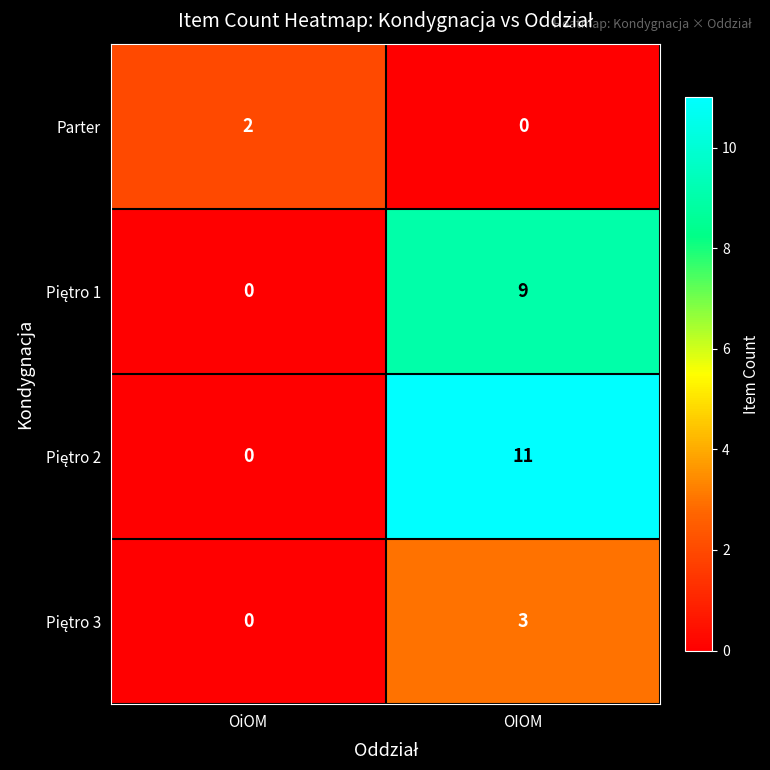

True or false: Parter has a value of 0 at OIOM.

True